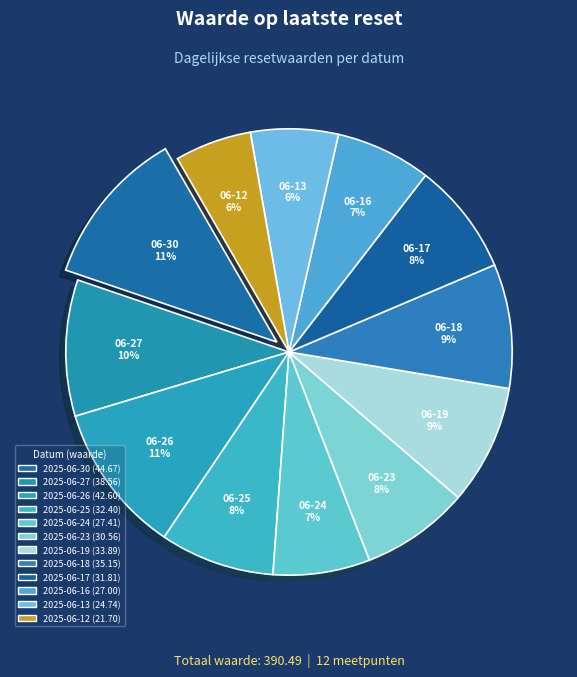

To the nearest percent, what is the combined percentage of 2025-06-27 and 2025-06-23?

18%